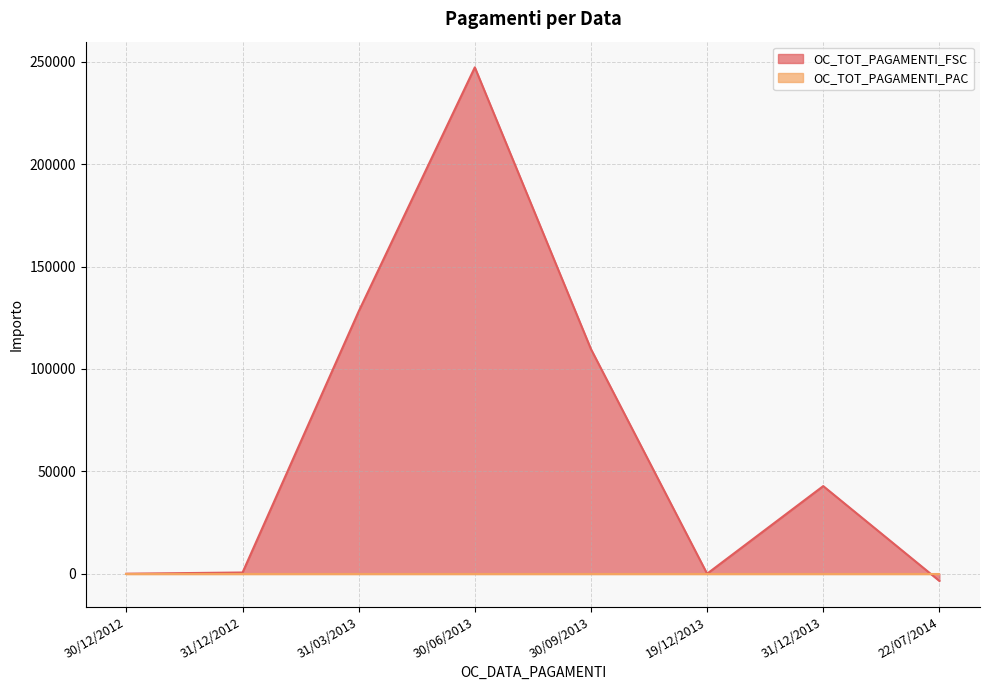

Which category has the highest value across all series?

30/06/2013